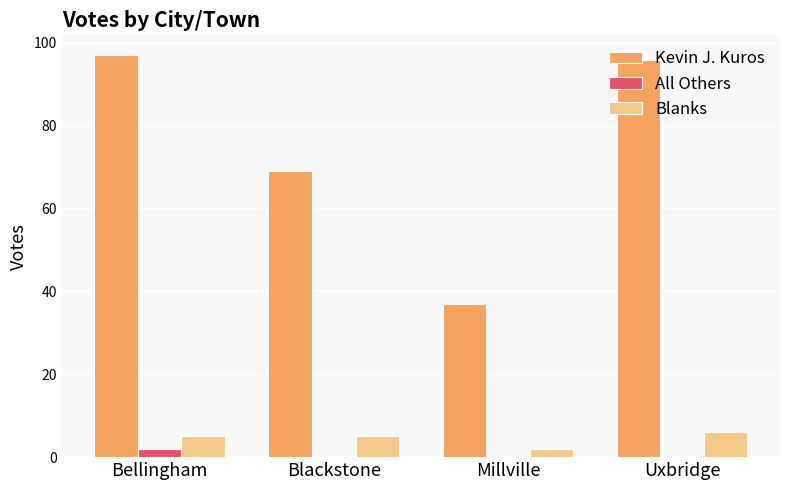

Which series changed the most between Millville and Uxbridge?

Kevin J. Kuros